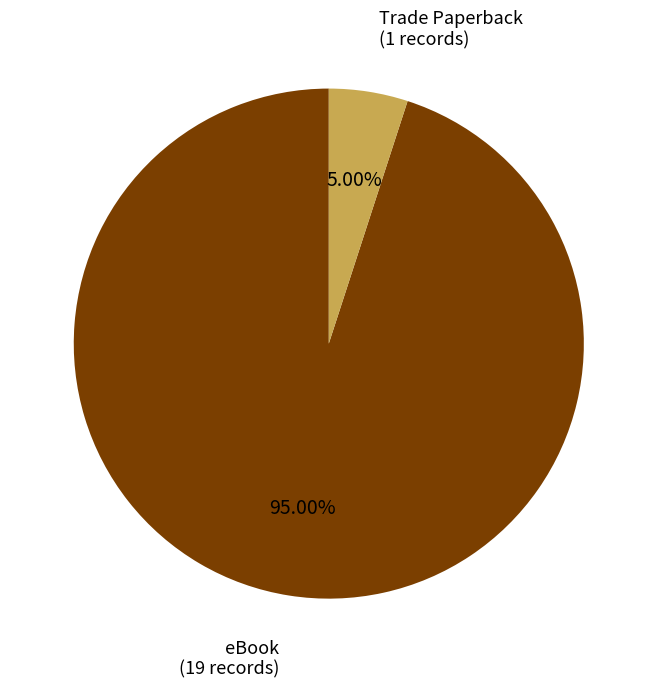

Does any single category account for the majority?

Yes